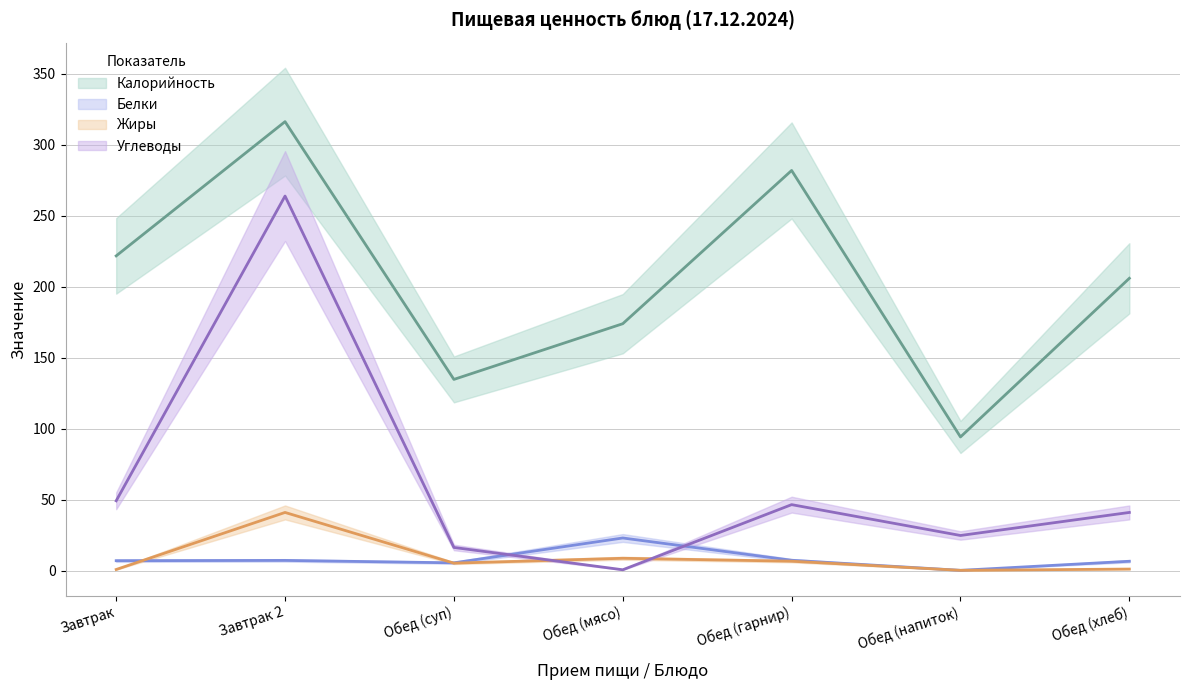

Reading left to right, extract all data points from this chart.

Калорийность: 221.8	316.4	134.8	174.0	282.0	94.2	206.0
Белки: 7.0	7.2	5.5	23.0	7.3	0.2	6.6
Жиры: 0.8	41.0	5.3	8.7	6.6	0.2	1.1
Углеводы: 49.2	264.0	16.3	0.6	46.5	24.8	41.0